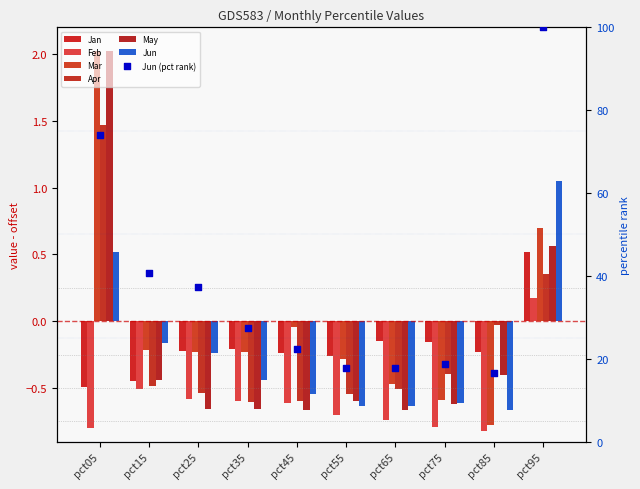

What is the total value across all series at pct95?

3.4